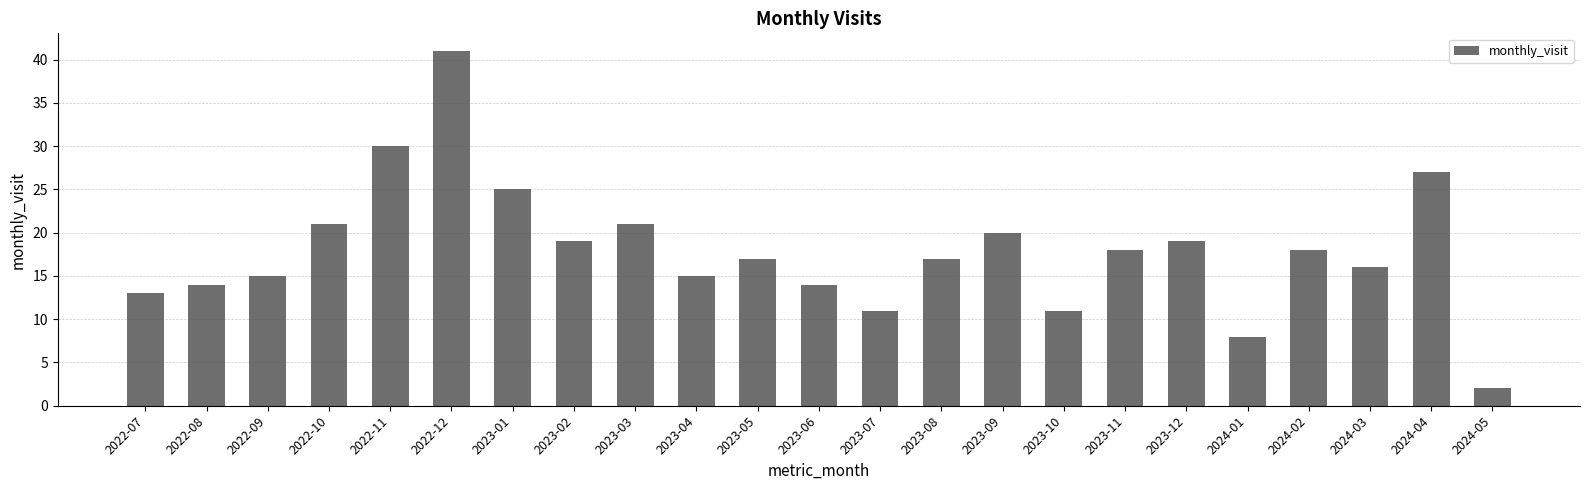

Reading left to right, extract all data points from this chart.

13	14	15	21	30	41	25	19	21	15	17	14	11	17	20	11	18	19	8	18	16	27	2